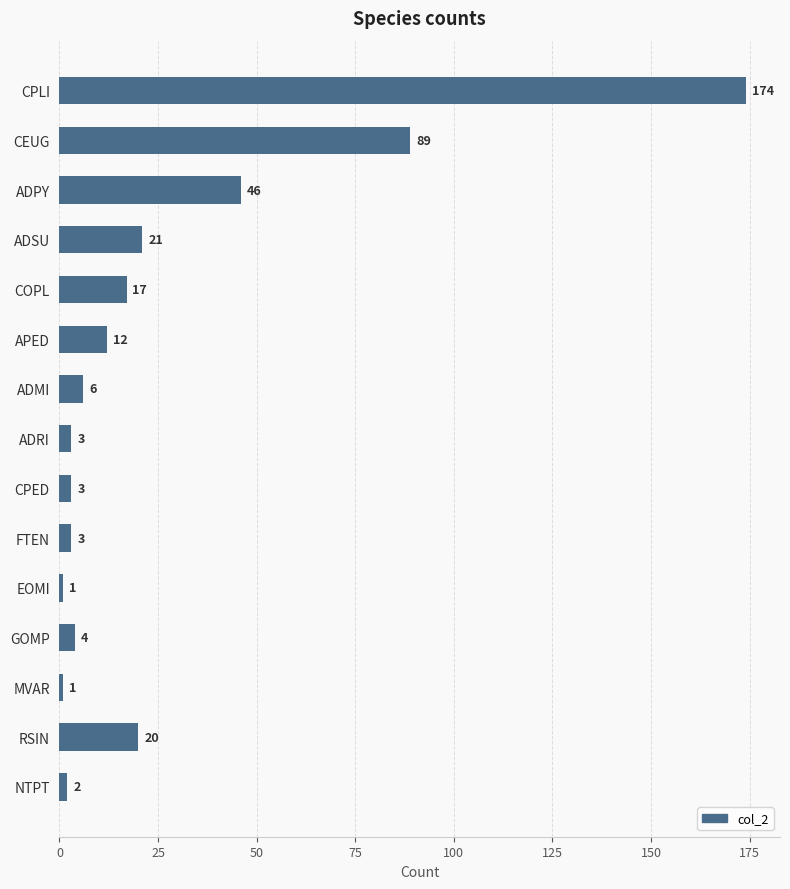

What is the ratio of the value at FTEN to the value at ADRI?

1.0